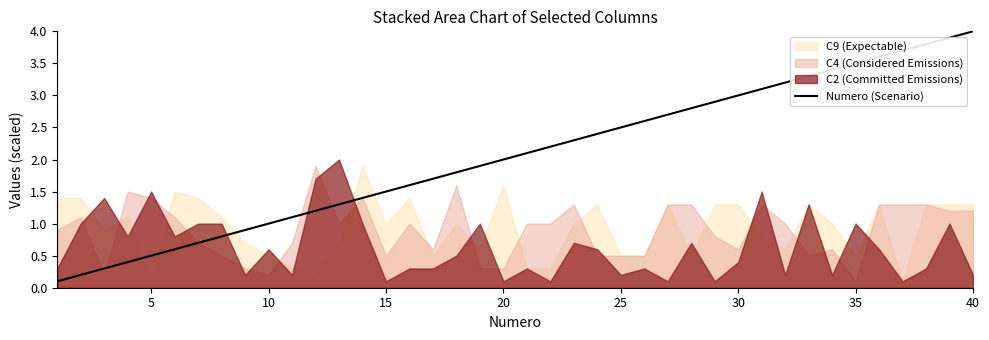

What is the difference between the second highest and second lowest values?

3.7